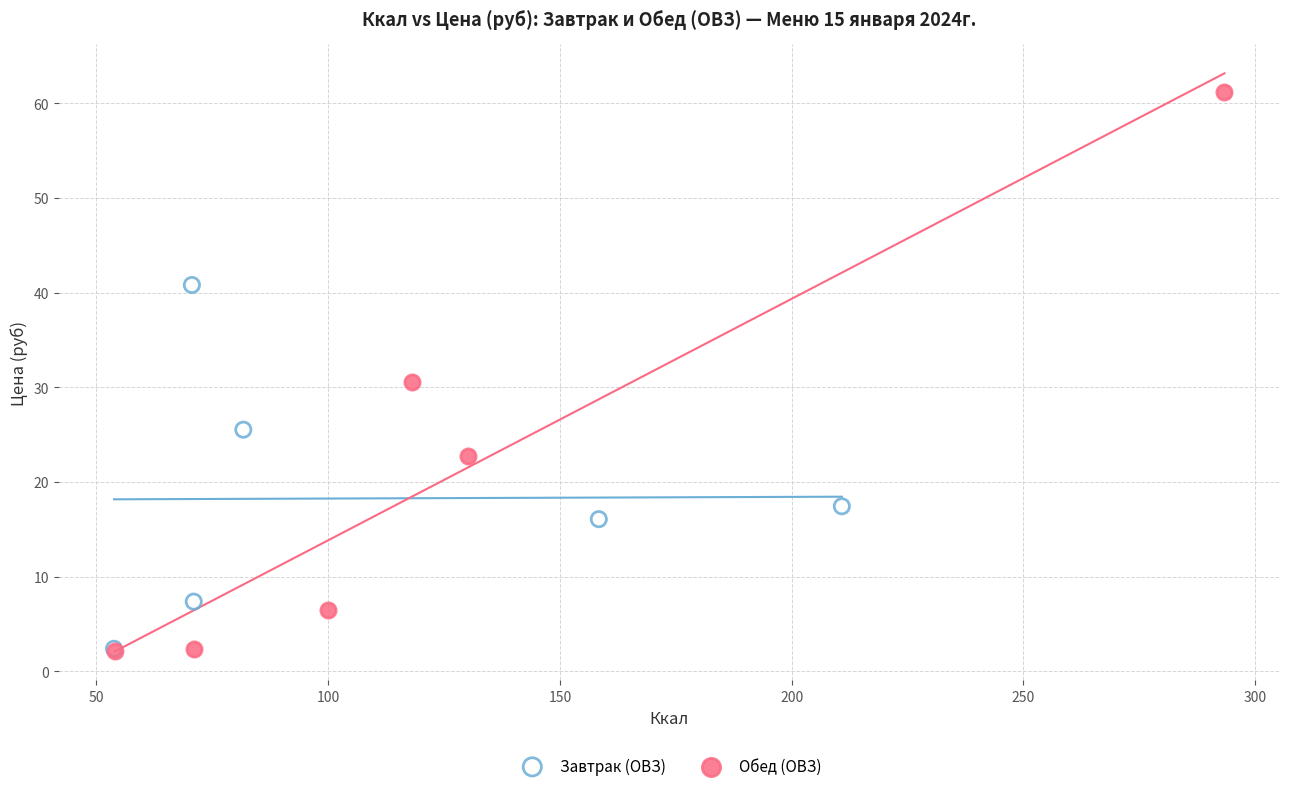

Which series contains the highest Y value?

Обед (ОВЗ)